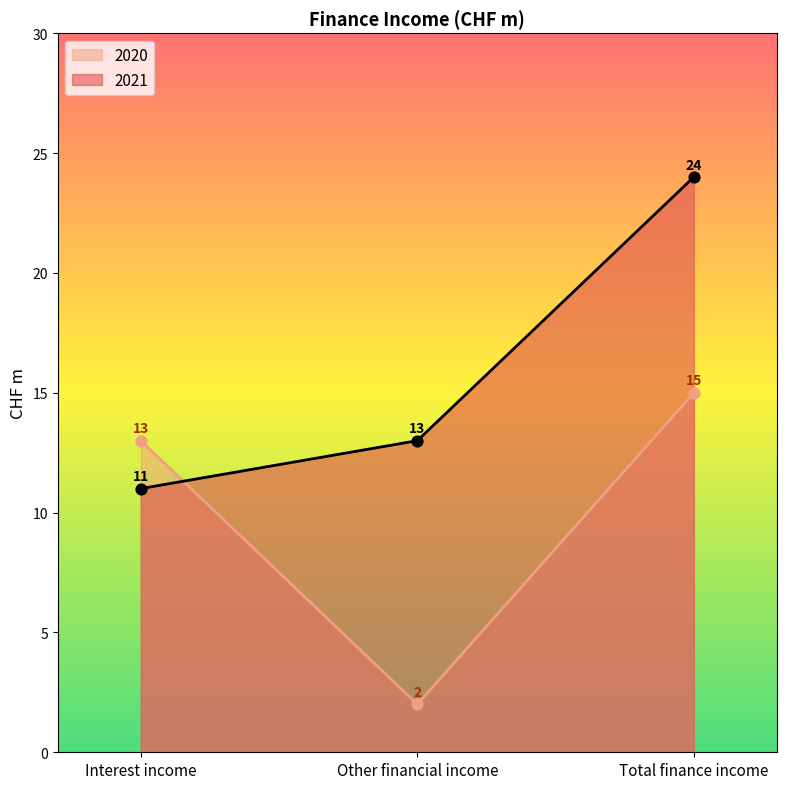

Which series has the largest Y range (max minus min)?

2021